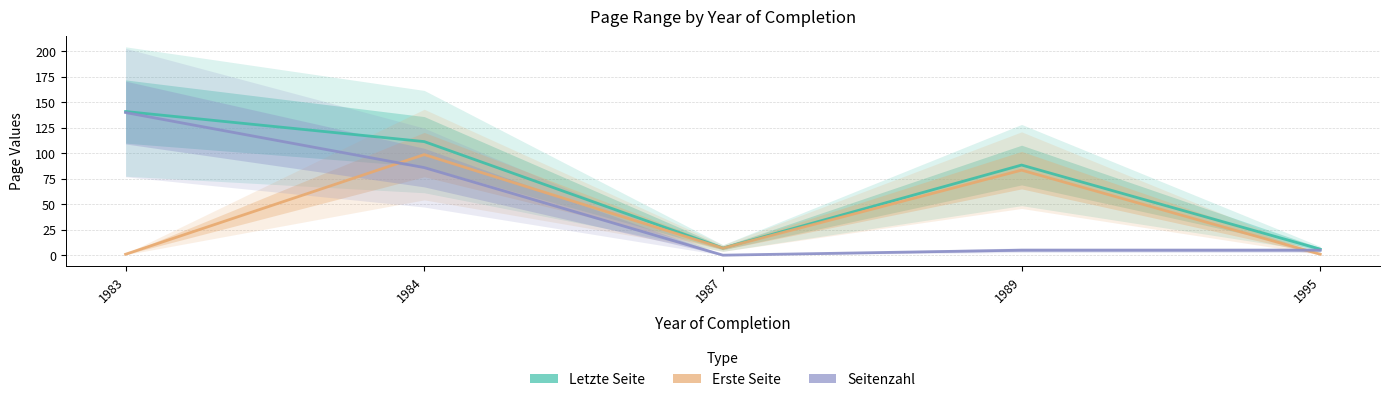

List the series in order of their peak value, lowest first.

Erste Seite, Seitenzahl, Letzte Seite